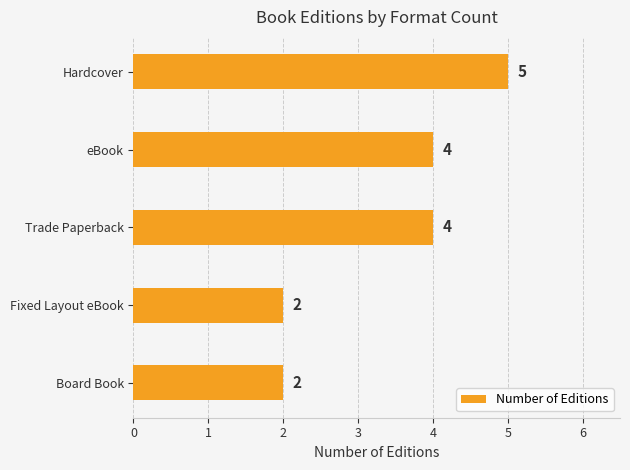

What is the difference between the maximum and minimum values?

3